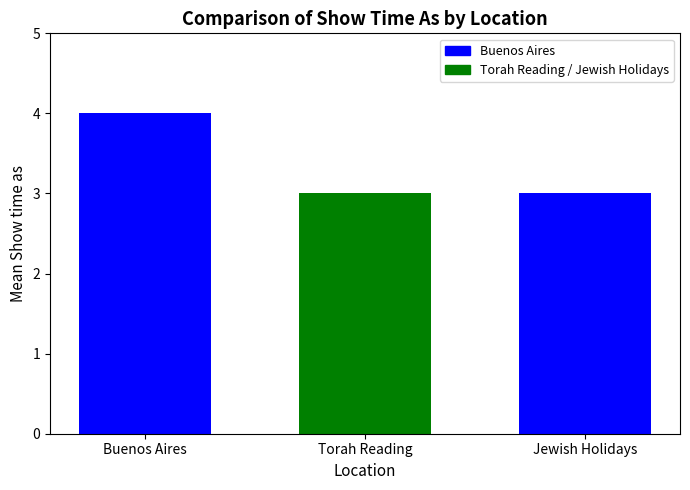

Does the chart contain any negative values?

No